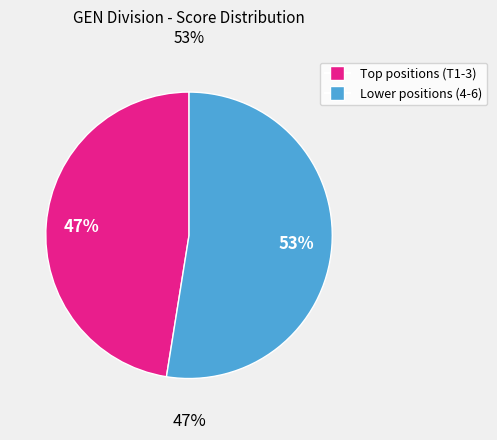

Does Bryan Schramm (T1) represent more than half of the total?

No